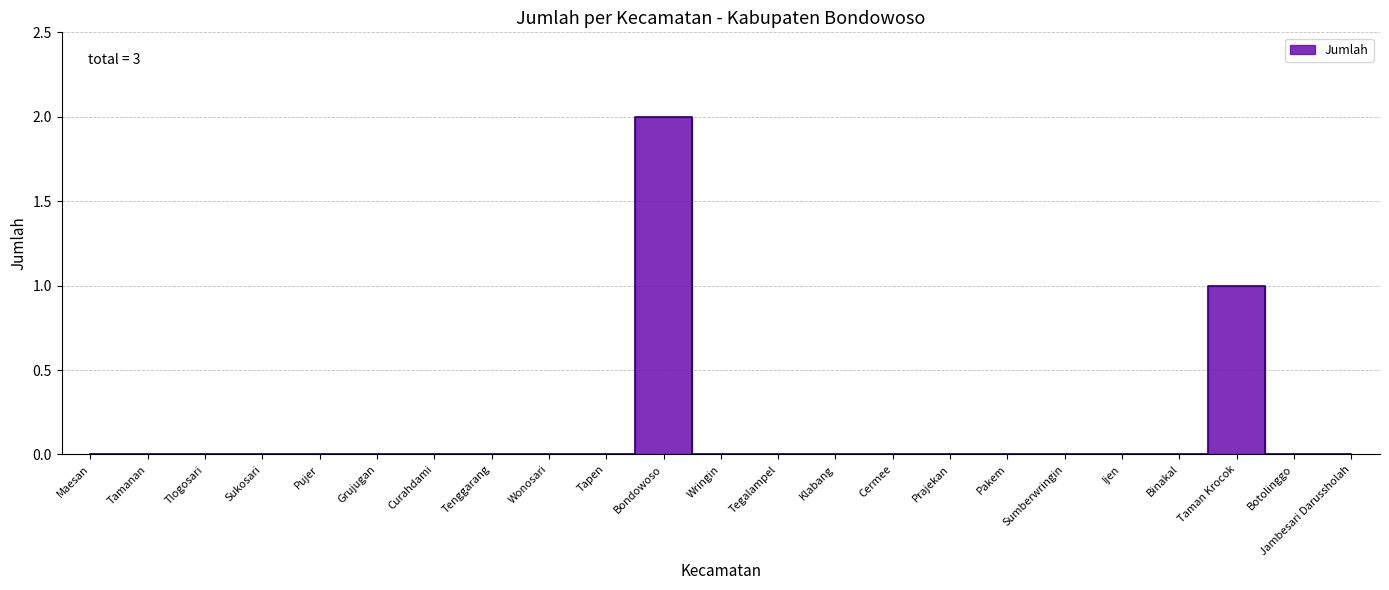

Count the values in the range 0 to 1.

22